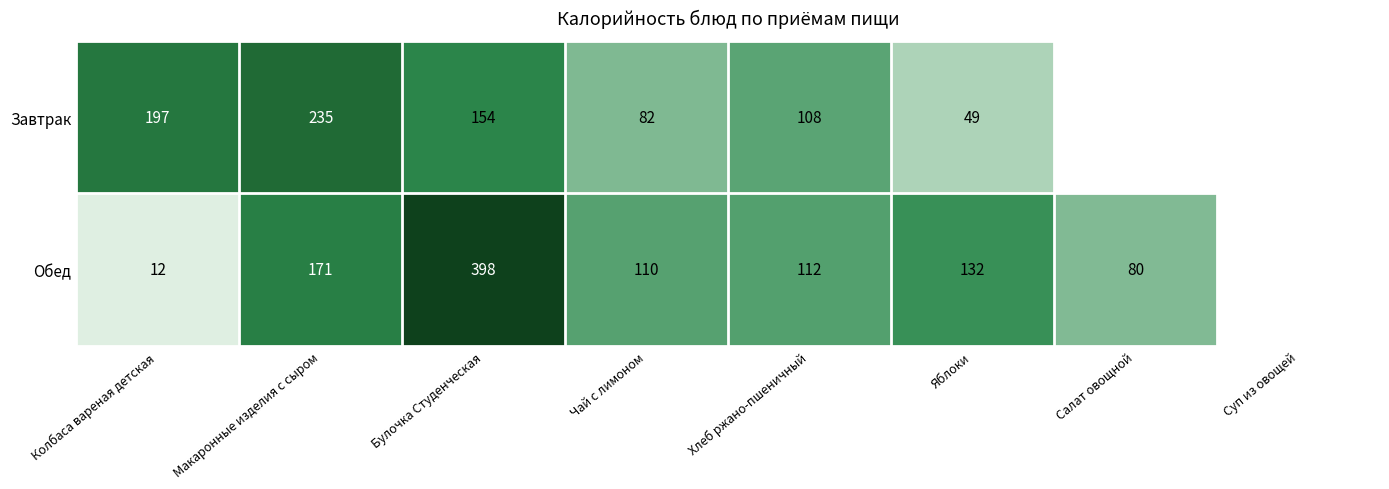

At which category does the chart reach its minimum across all series?

Колбаса вареная детская